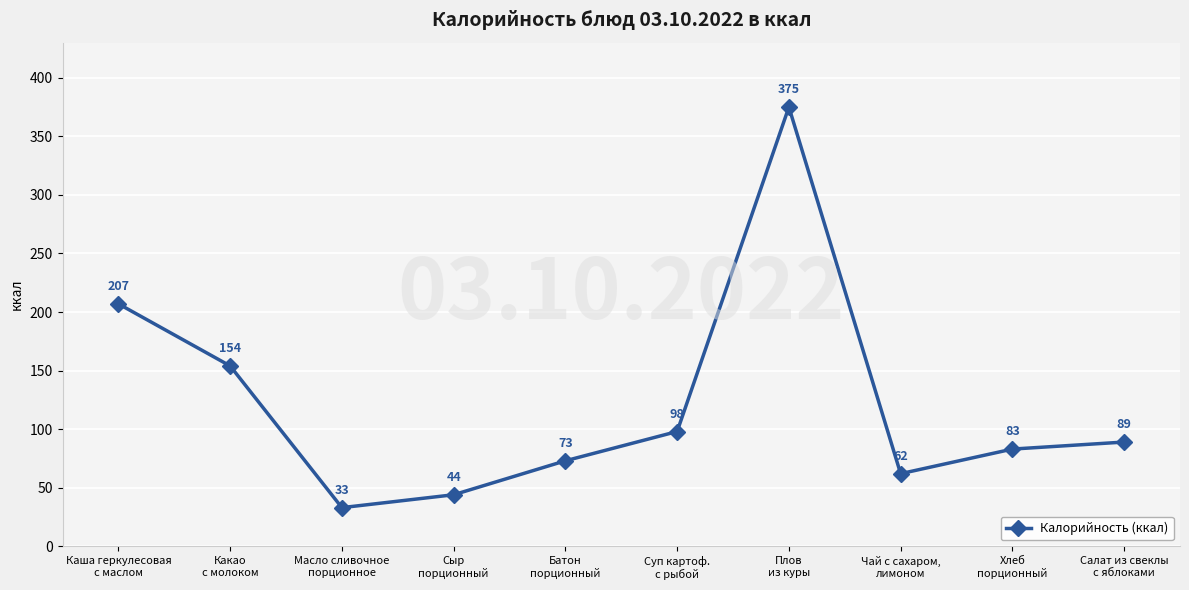

What is the label of the 6th point from the left?

Суп картоф.
с рыбой